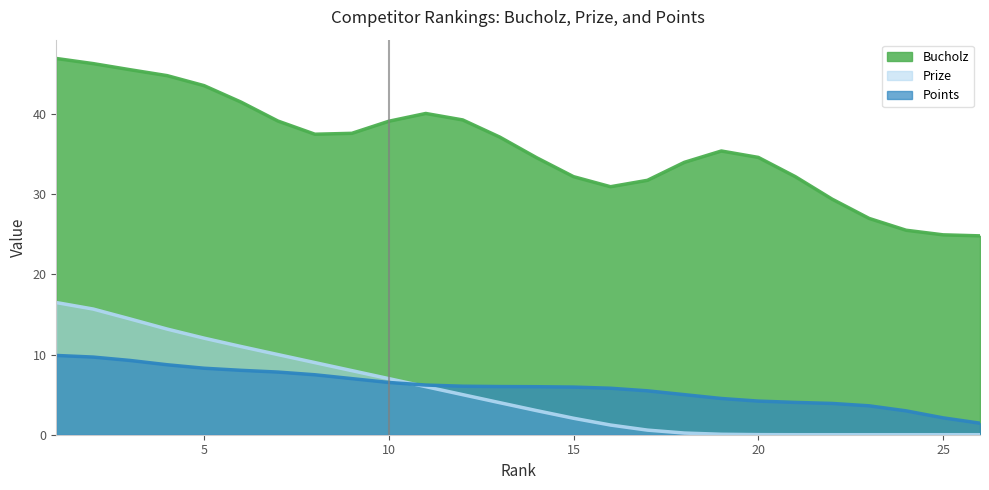

Is the value of Prize at 8 greater than the value of Points at 5?

Yes